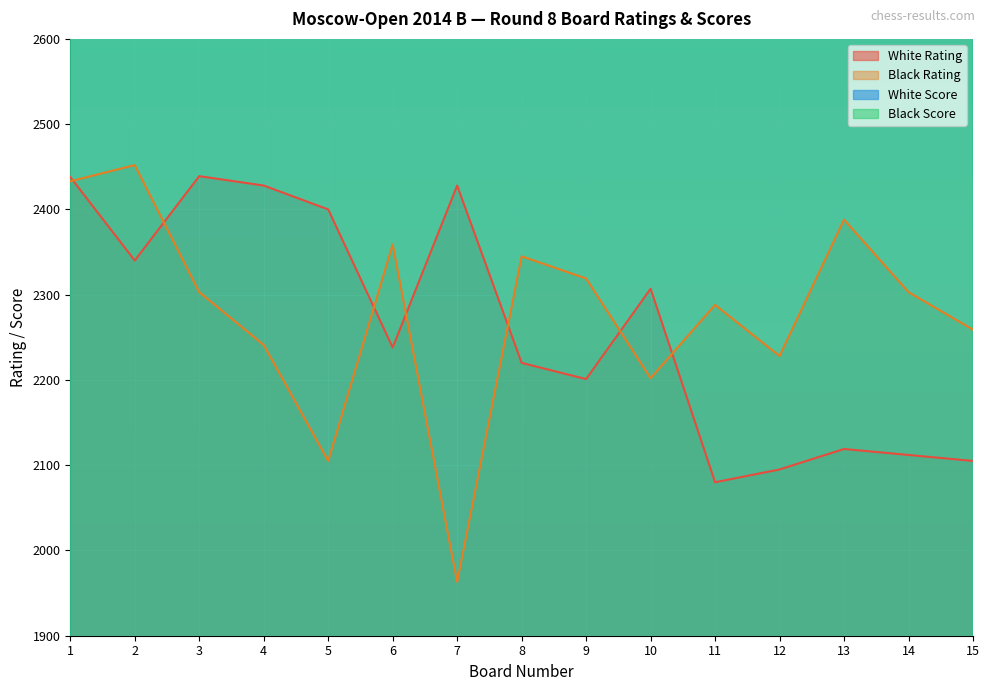

How many values in the White Rating series are below 2238?

7